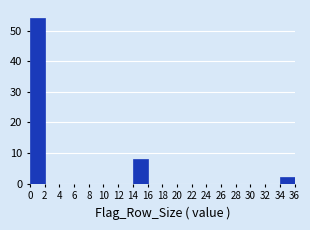

Reading left to right, transcribe this chart: for each bar, give the range it covers on the x-axis and its height. The values are not printed on the chart, so give them approximately, as read against the axis.

0 to 2: 54
2 to 4: 0
4 to 6: 0
6 to 8: 0
8 to 10: 0
10 to 12: 0
12 to 14: 0
14 to 16: 8
16 to 18: 0
18 to 20: 0
20 to 22: 0
22 to 24: 0
24 to 26: 0
26 to 28: 0
28 to 30: 0
30 to 32: 0
32 to 34: 0
34 to 36: 2